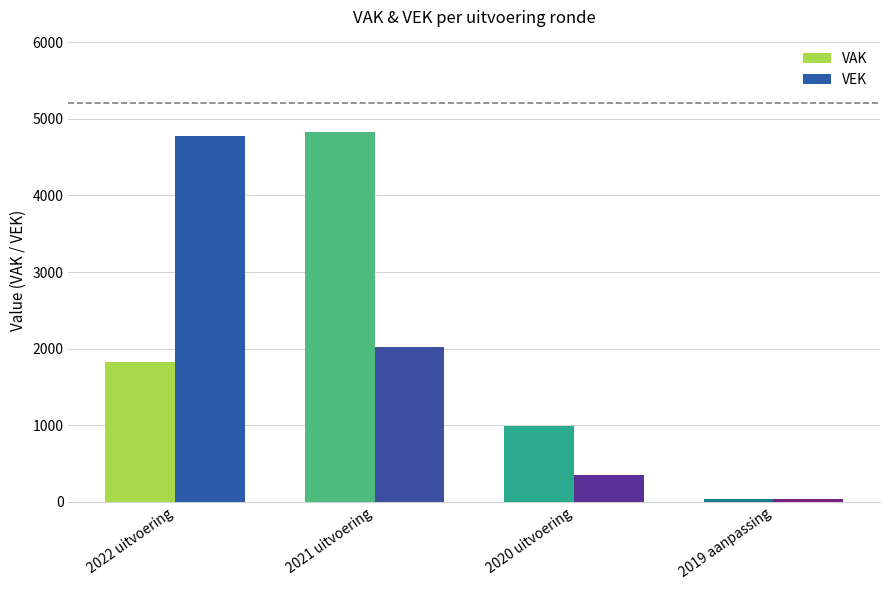

Which label corresponds to the smallest value in the chart?

2019 aanpassing